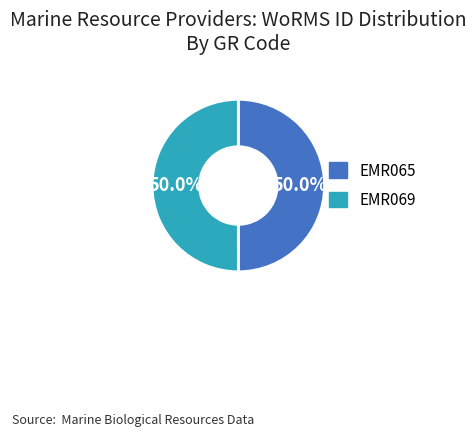

The EMR069 slice represents 50% of the pie. True or false?

True